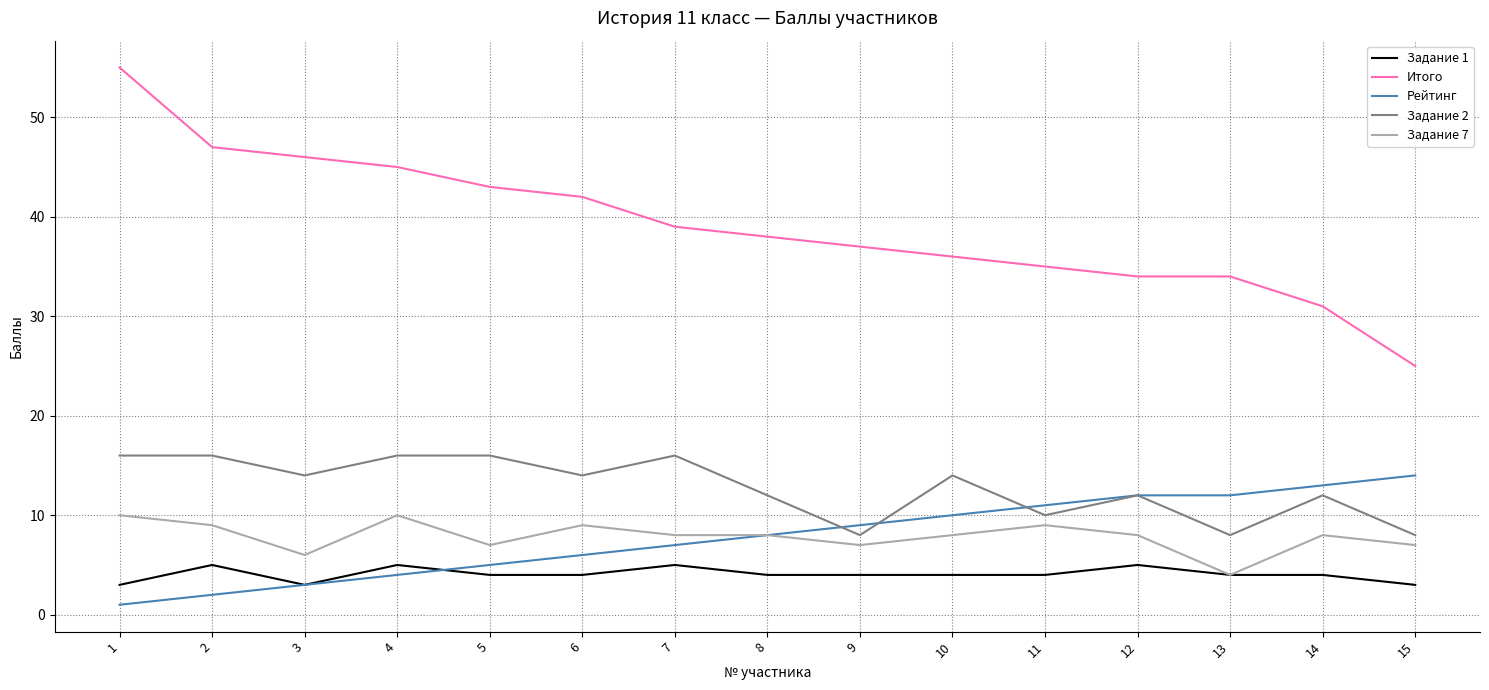

Reading right to left, list all the values displayed in this chart.

Задание 1: 3	4	4	5	4	4	4	4	5	4	4	5	3	5	3
Итого: 25	31	34	34	35	36	37	38	39	42	43	45	46	47	55
Рейтинг: 14	13	12	12	11	10	9	8	7	6	5	4	3	2	1
Задание 2: 8	12	8	12	10	14	8	12	16	14	16	16	14	16	16
Задание 7: 7	8	4	8	9	8	7	8	8	9	7	10	6	9	10